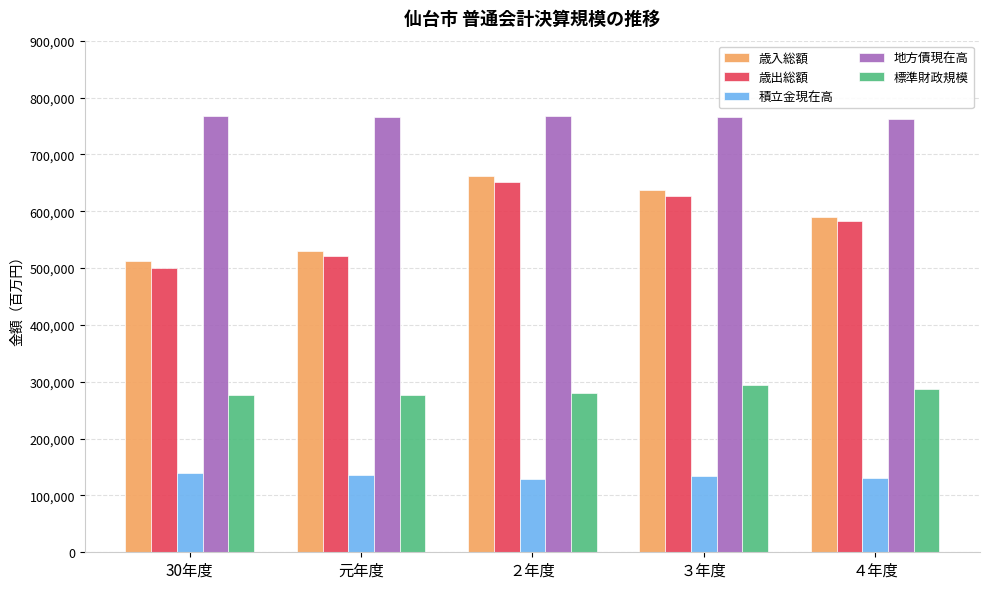

What is the maximum value shown in the chart?

767573